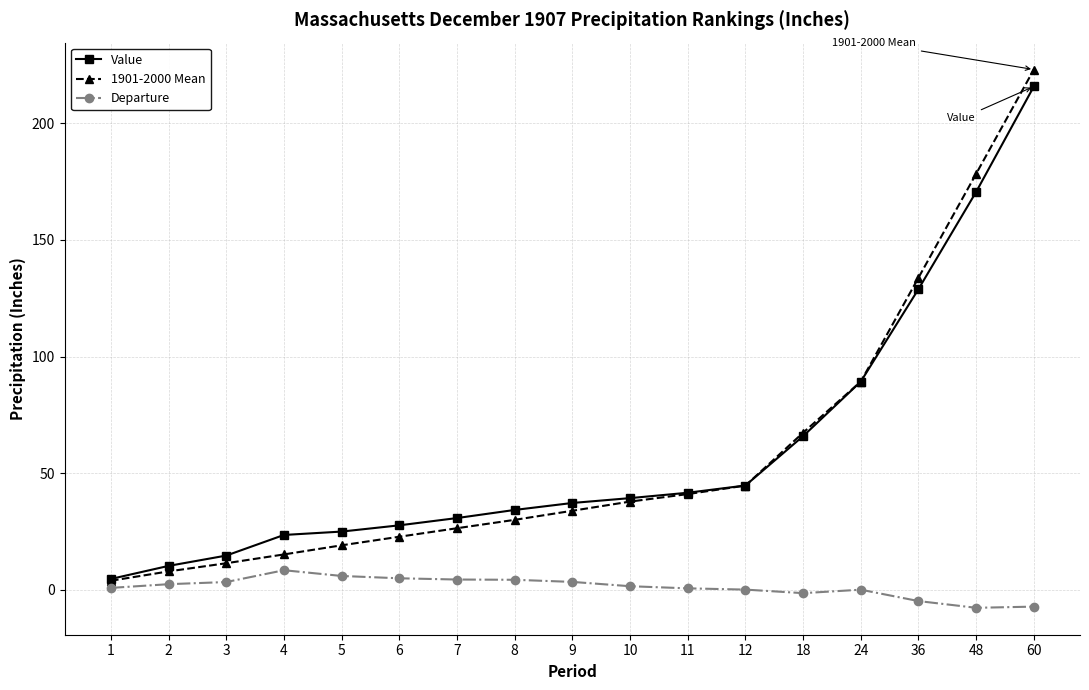

After their last crossing, which series has the higher values: 1901-2000 Mean or Value?

1901-2000 Mean